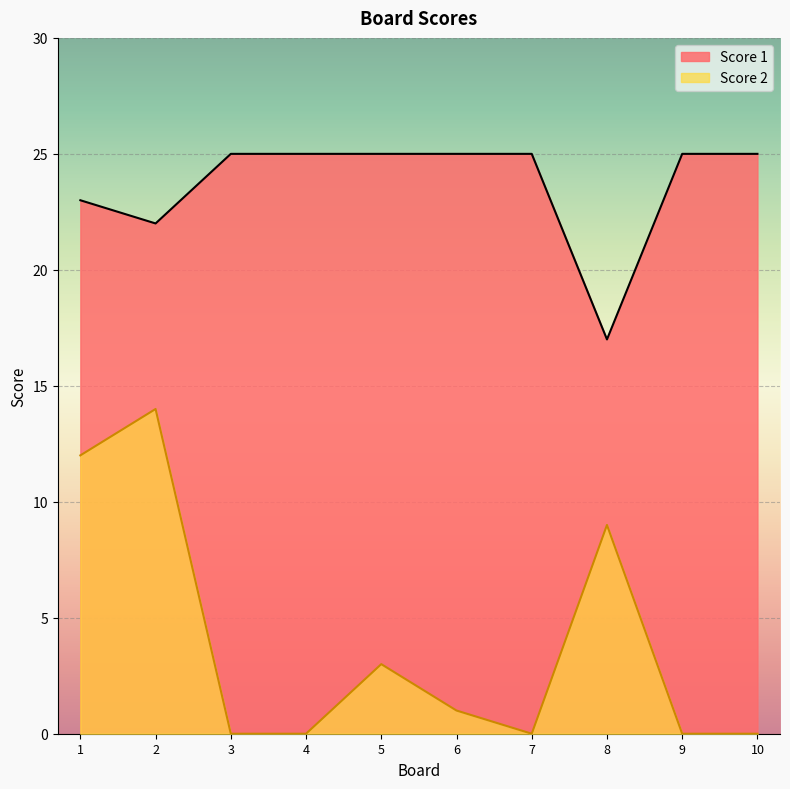

What is the value of the Score 1 point at the 4th from the left?

25